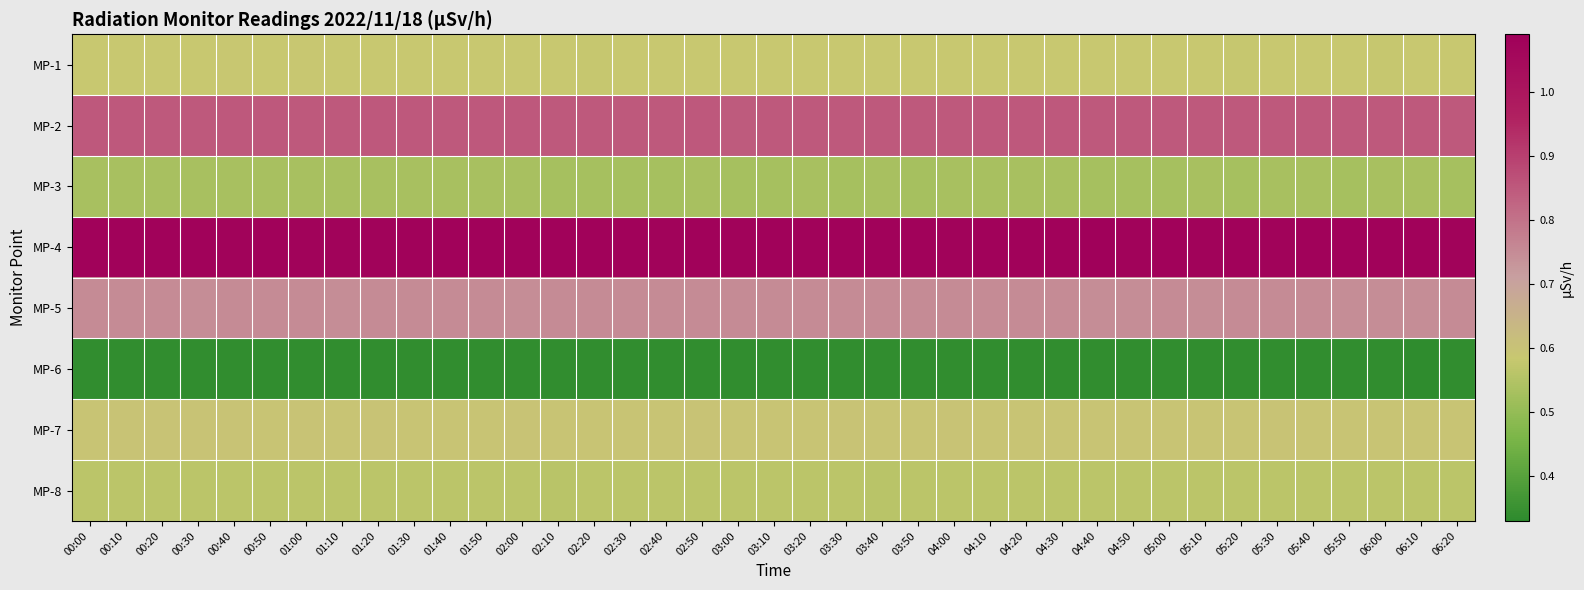

What is the smallest value displayed?

0.3